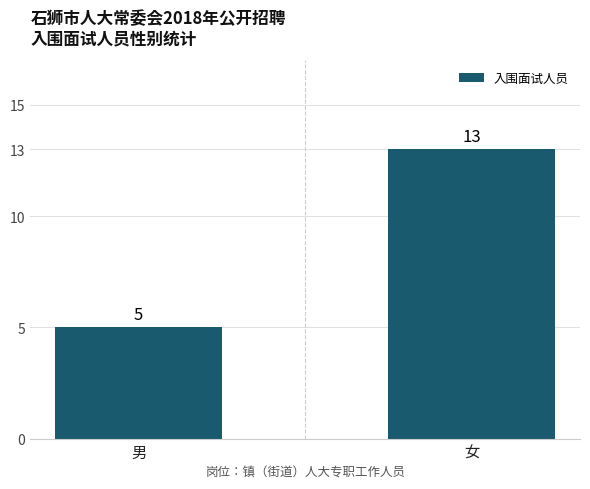

Reading right to left, what are all the values shown in this chart?

13	5